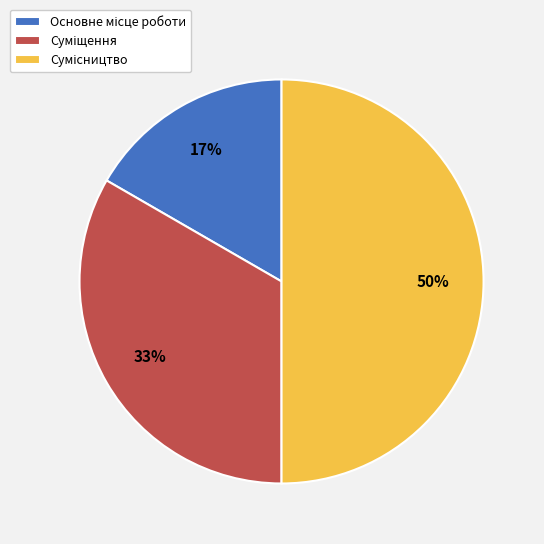

To the nearest percent, what is the average slice percentage?

33%